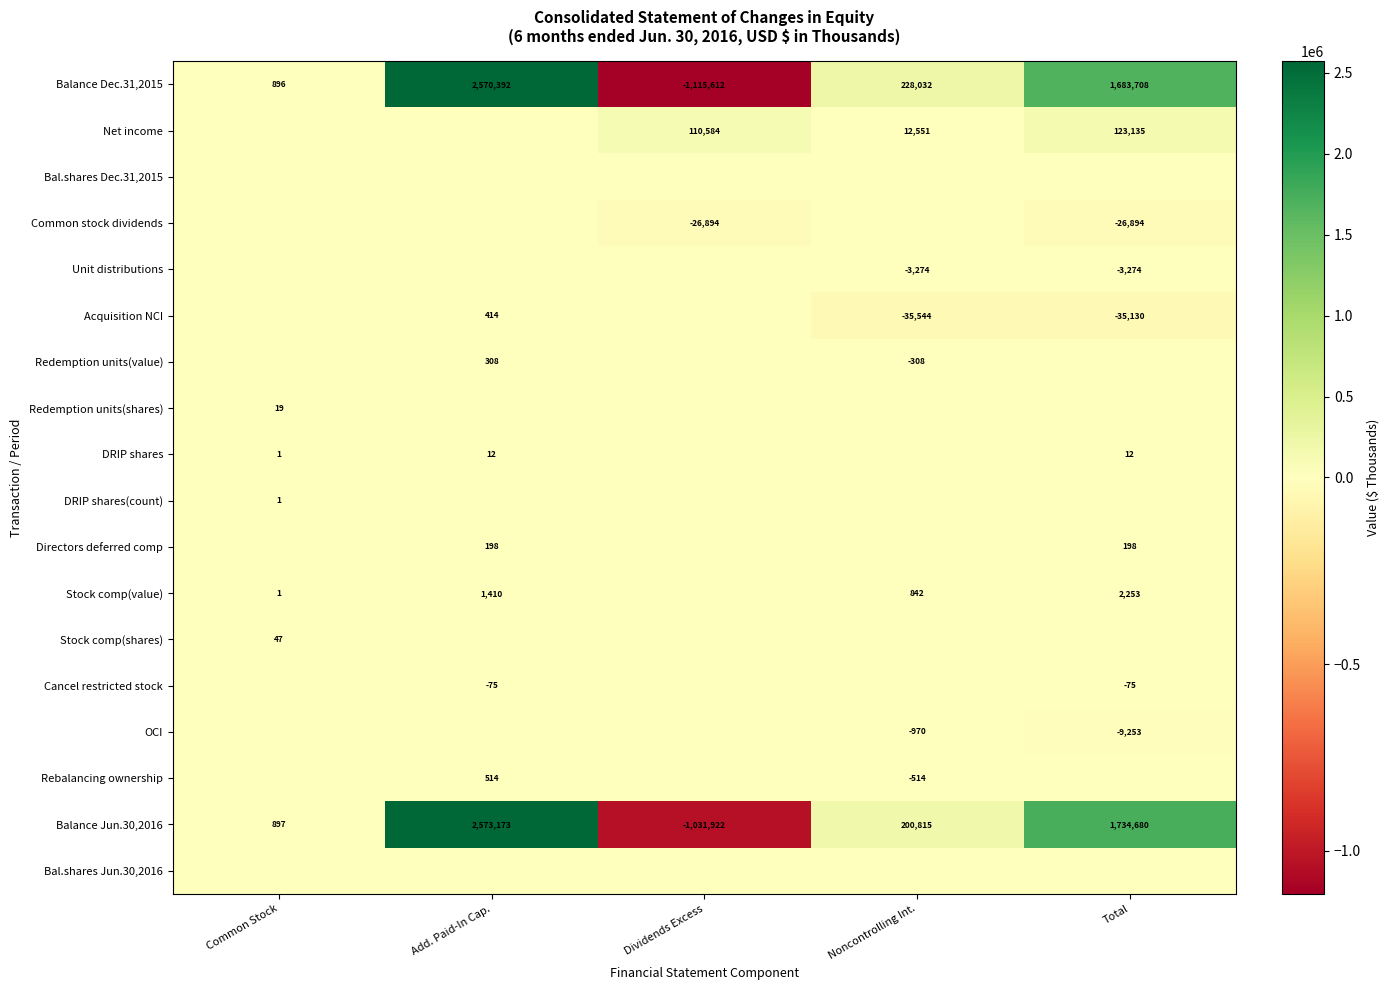

Between Total and Dividends Excess, which is larger?

Total